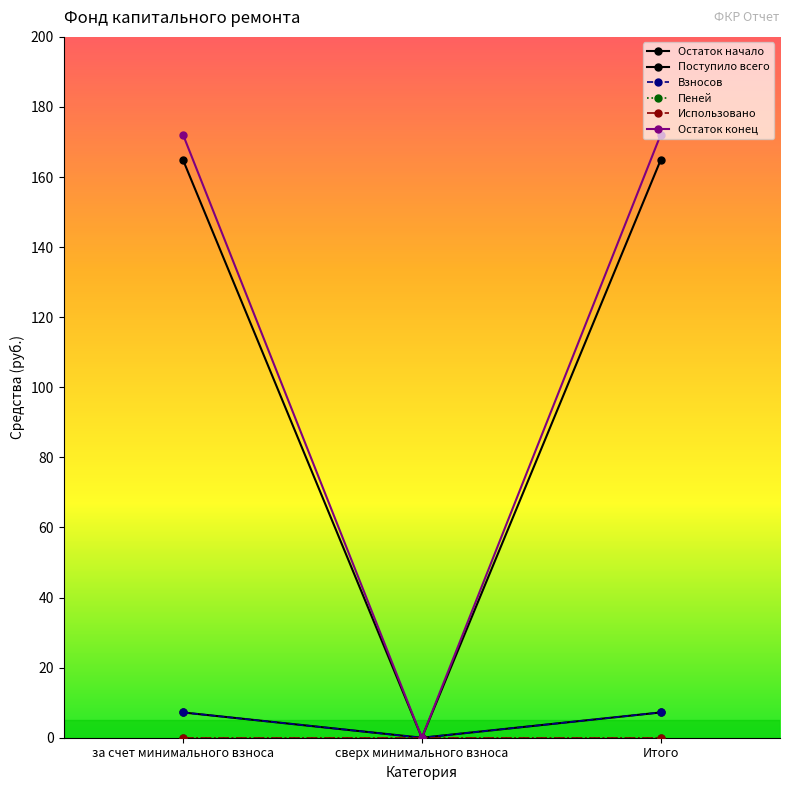

Which has a higher value, Итого or за счет минимального взноса?

Итого